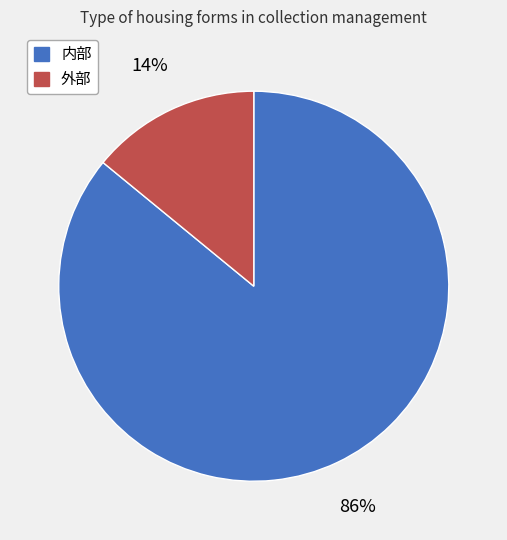

To the nearest percent, what percentage of the pie is 外部?

14%